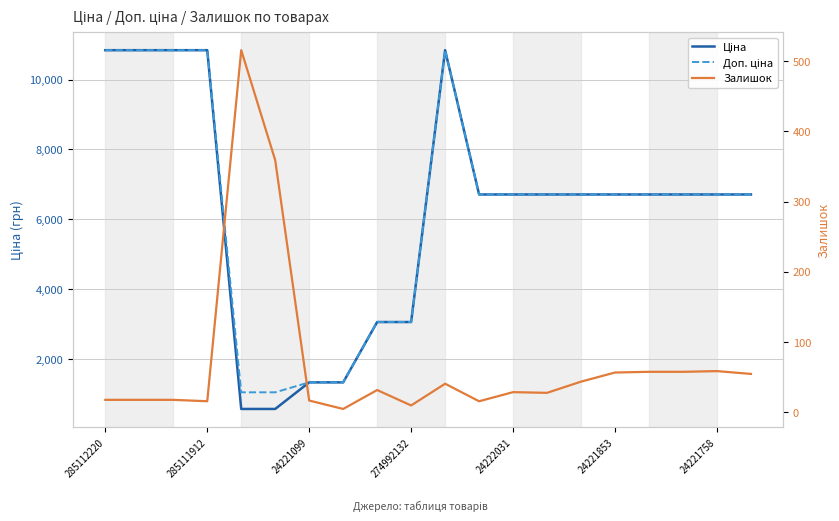

What are all the series names shown in the legend?

Ціна, Доп. ціна, Залишок